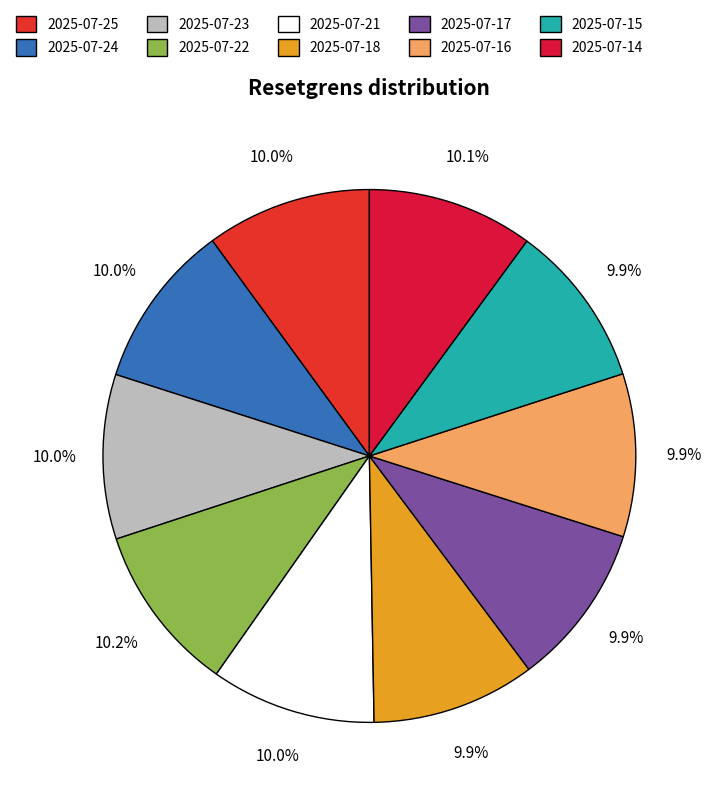

The 2025-07-17 slice represents 1% of the pie. True or false?

False